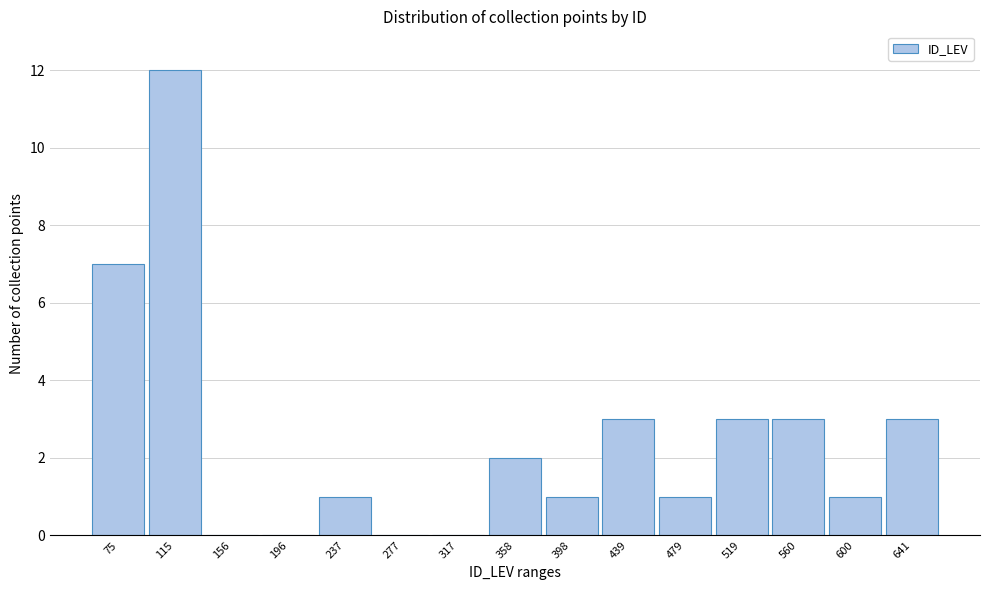

Reading right to left, extract all data points from this chart.

641=3	600=1	560=3	519=3	479=1	439=3	398=1	358=2	317=0	277=0	237=1	196=0	156=0	115=12	75=7